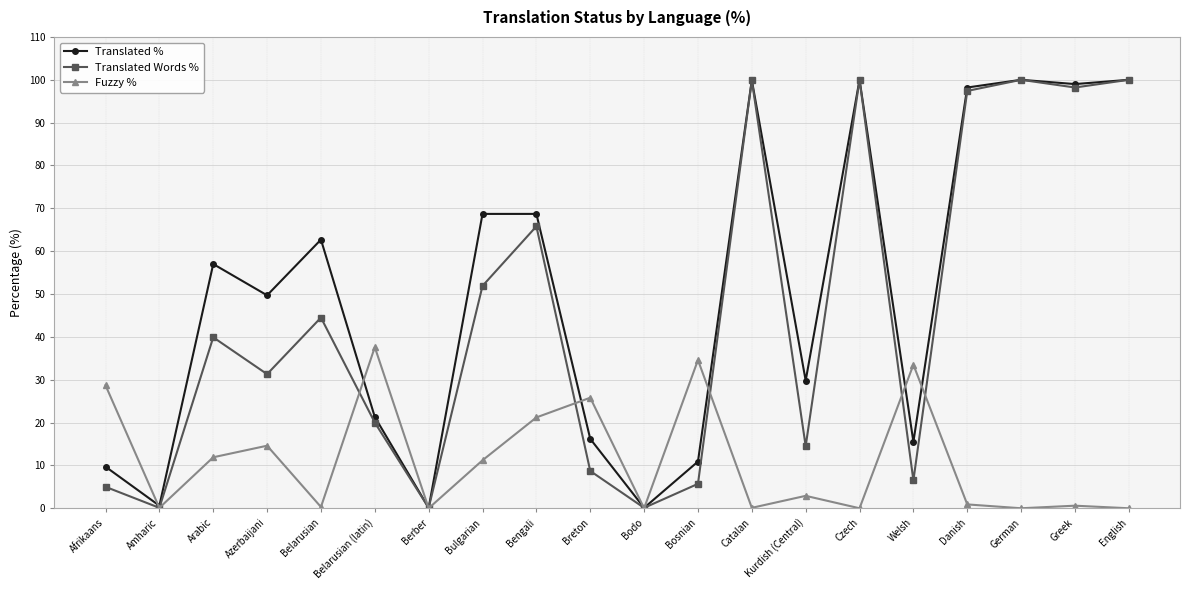

True or false: Translated Words % has more than 0 points higher than both neighbors.

True